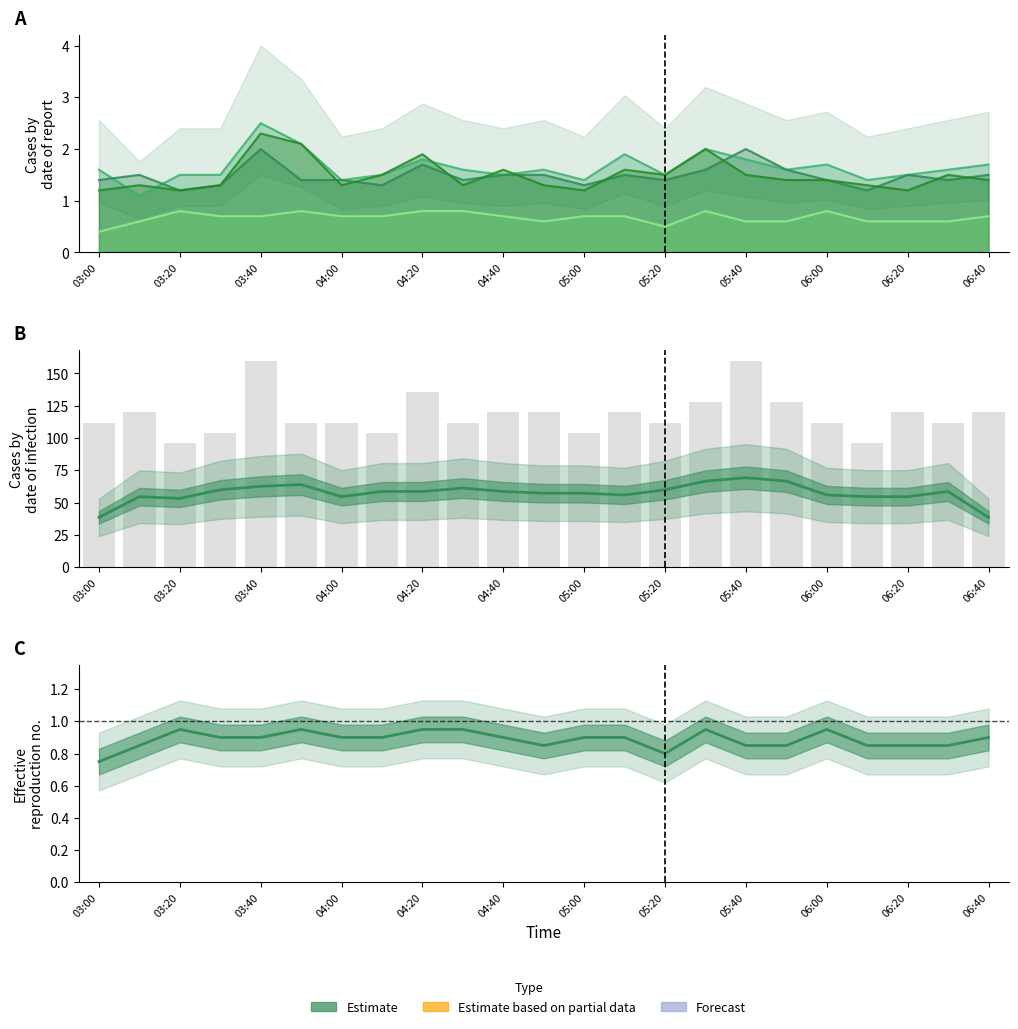

Which has a higher value, 06:20 or 03:20?

06:20